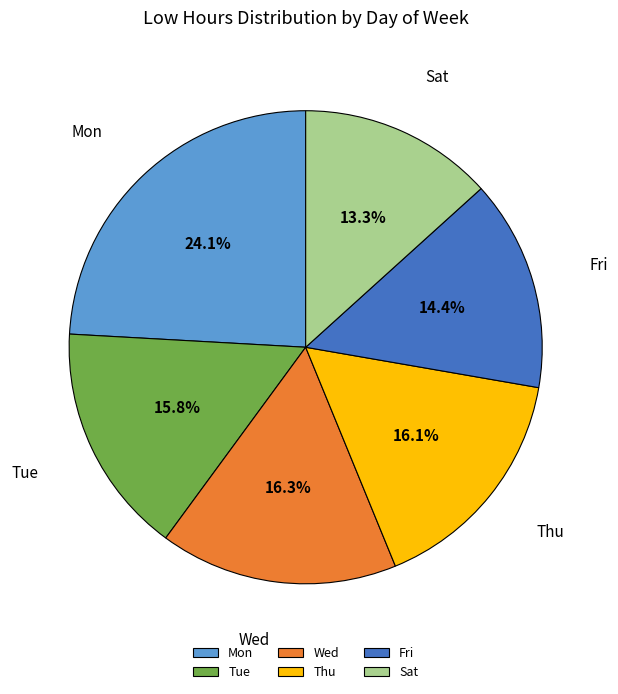

Is the sum of Fri and Mon greater than half?

No